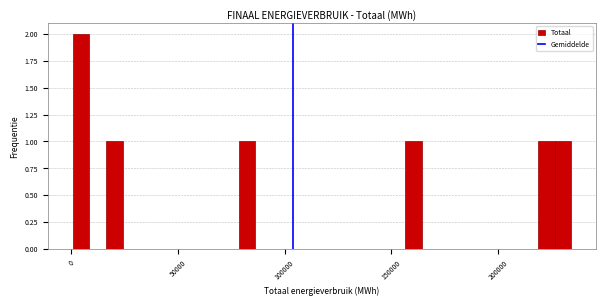

Read against the x-axis, roughly where is the centre of the tallest bar?

5000